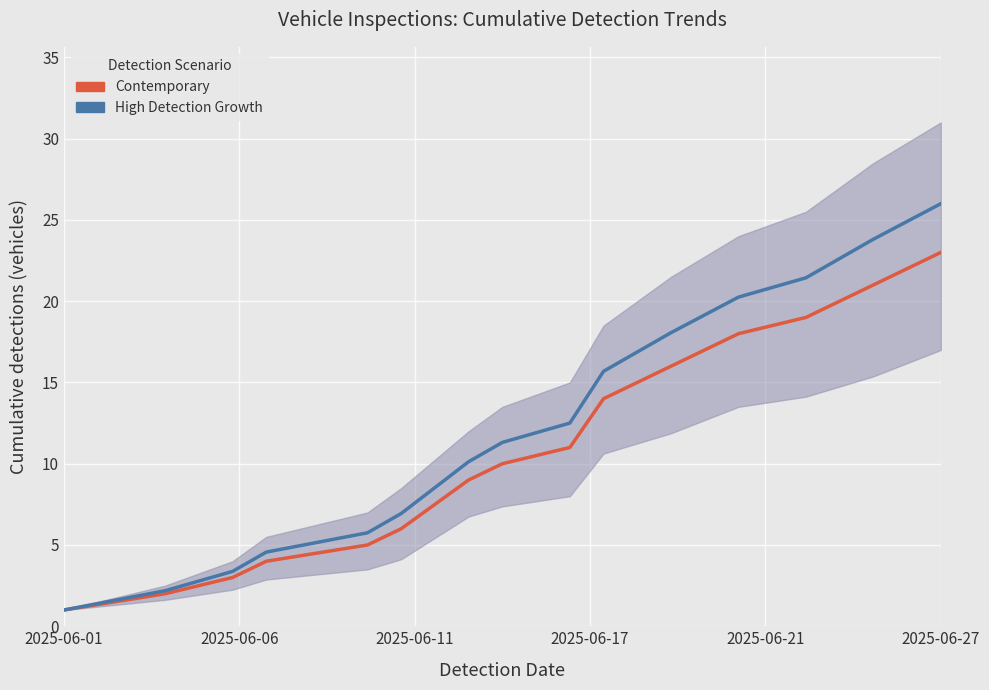

What is the minimum value for Contemporary?

1.0